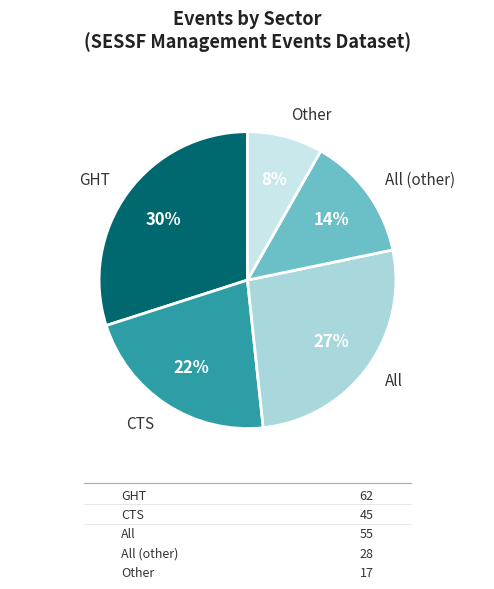

How many segments does this pie chart have?

5